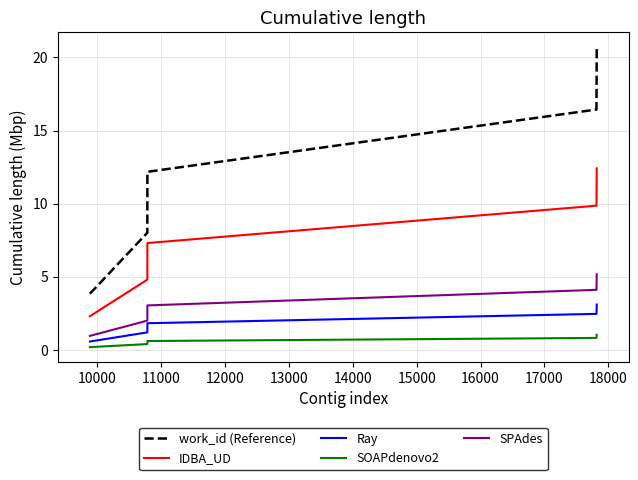

True or false: SPAdes and work_id (Reference) intersect in this chart.

False